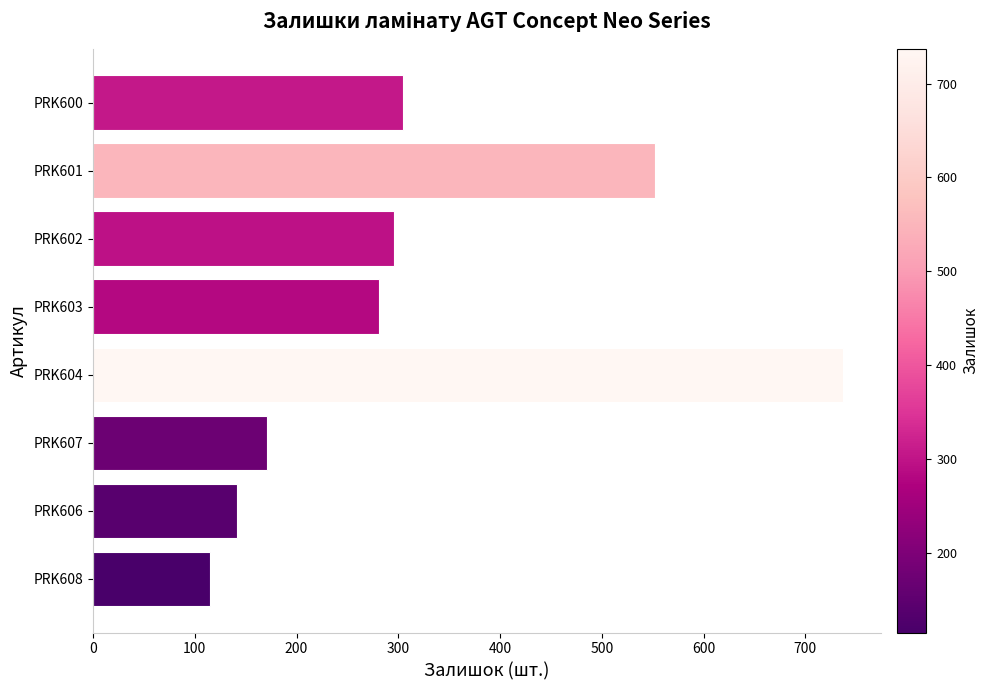

Approximately how many times larger is the value at PRK602 compared to PRK601?

0.5